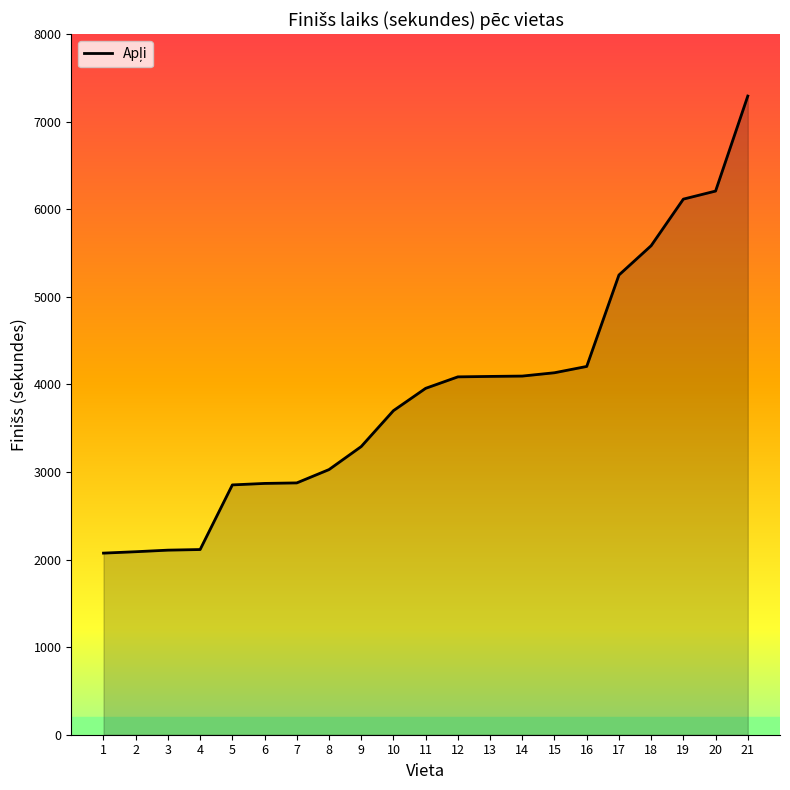

How many lines are shown in the chart?

1